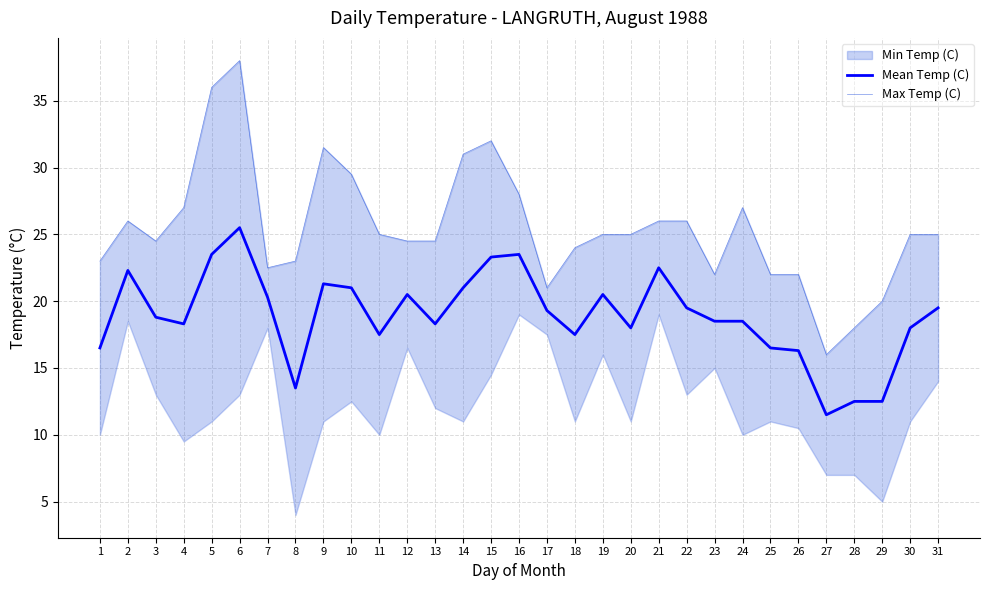

True or false: Mean Temp (C) has a value of 29.6 at 25.

False